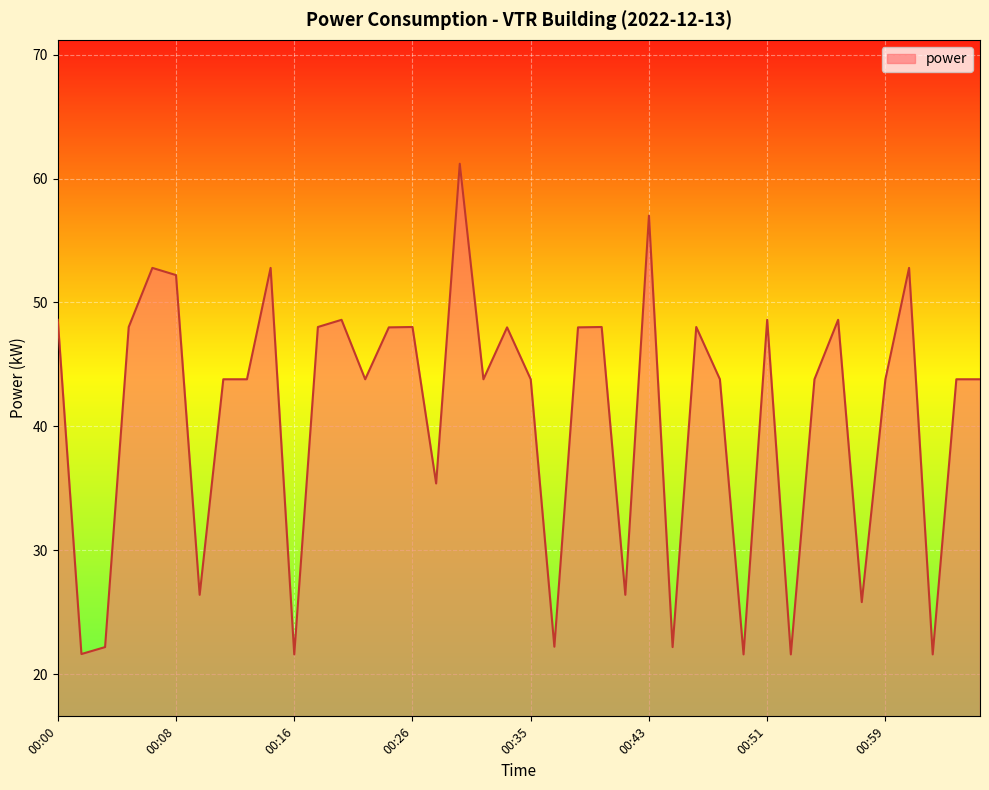

What is the minimum value shown in the chart?

21.6